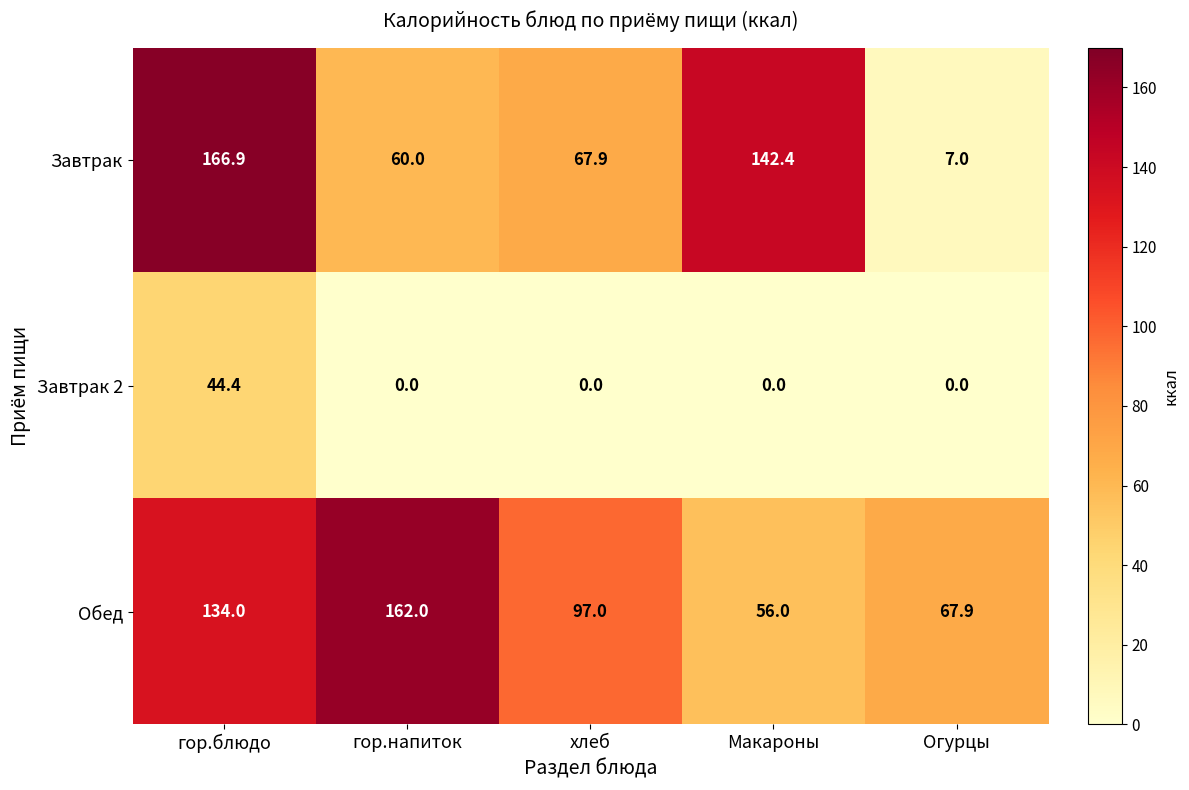

List the series in order of their overall mean, highest first.

Обед, Завтрак, Завтрак 2